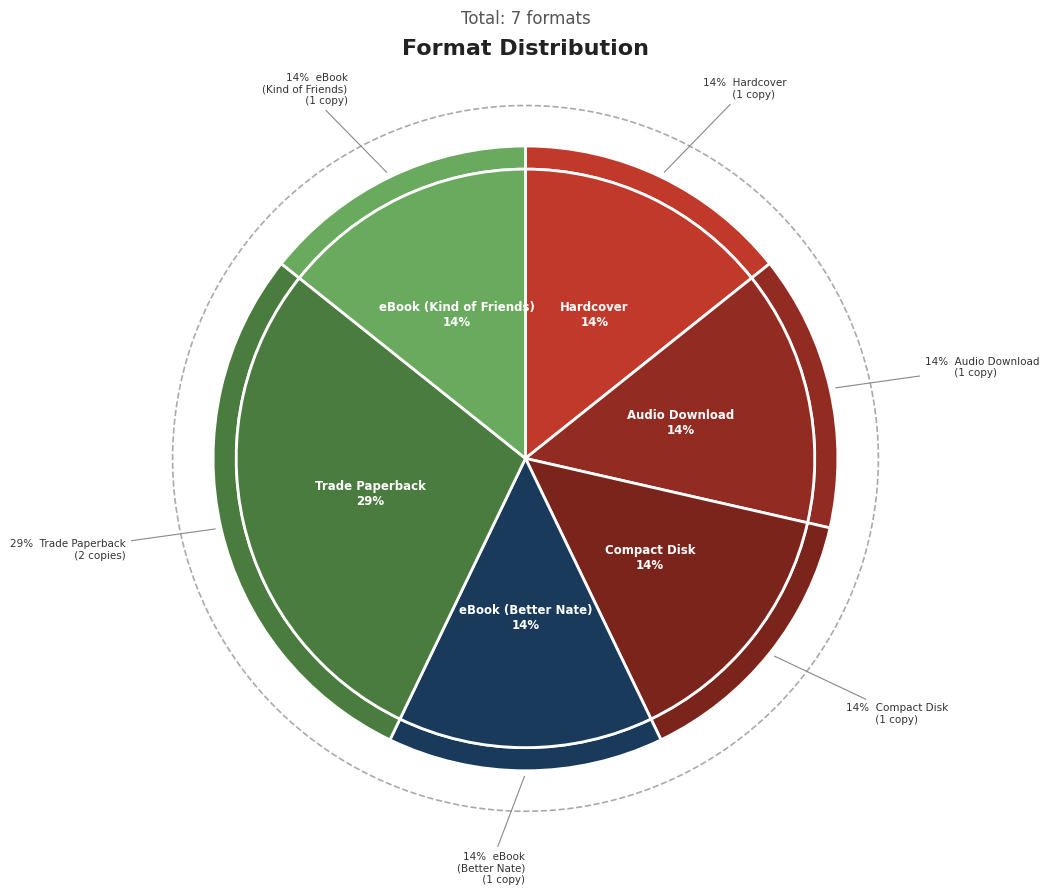

What is the change in value from Hardcover to Trade Paperback?

+1